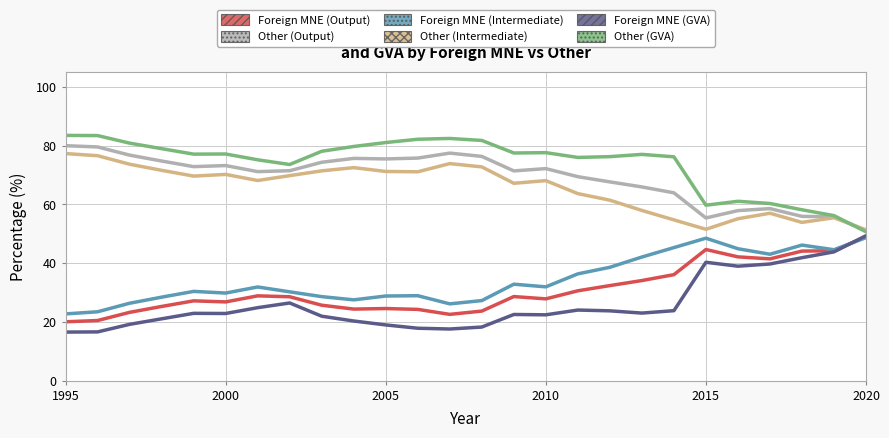

True or false: Foreign MNE (Intermediate) and Other (Output) cross at least once.

False